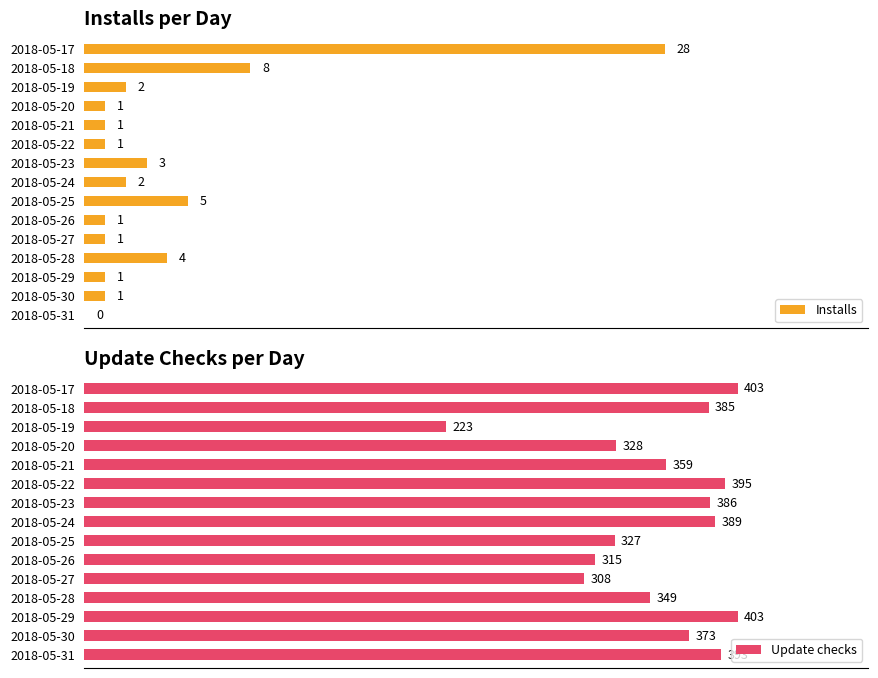

At which label is Update checks closest to 313?

2018-05-26